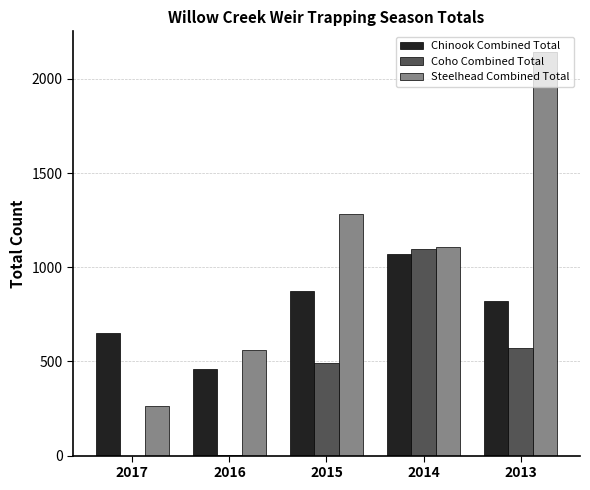

Is the value of Steelhead Combined Total at 2014 greater than the value of Chinook Combined Total at 2015?

Yes